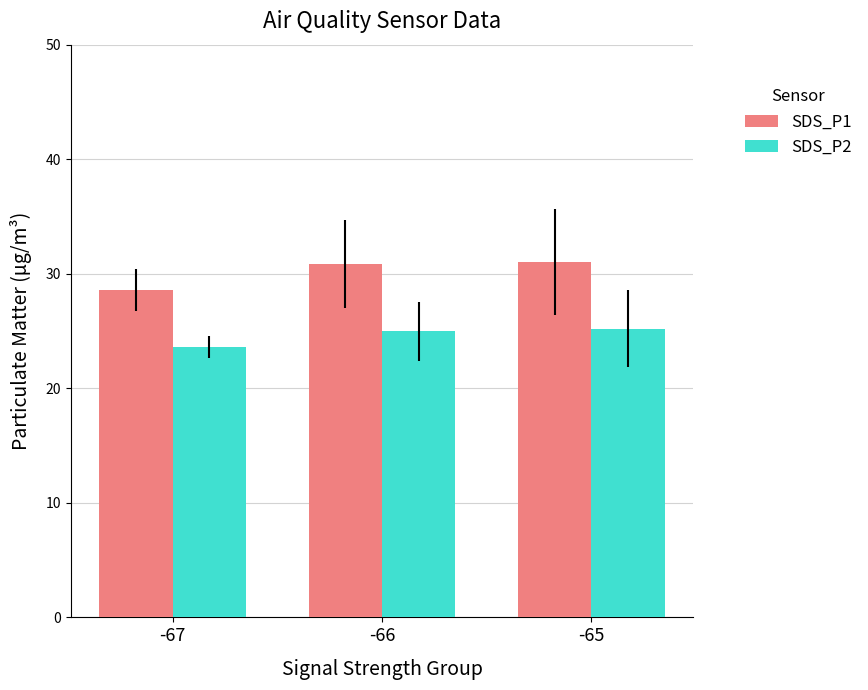

Reading left to right, what are all the values shown in this chart?

SDS_P1: 28.6	30.8	31.0
SDS_P2: 23.6	25.0	25.2